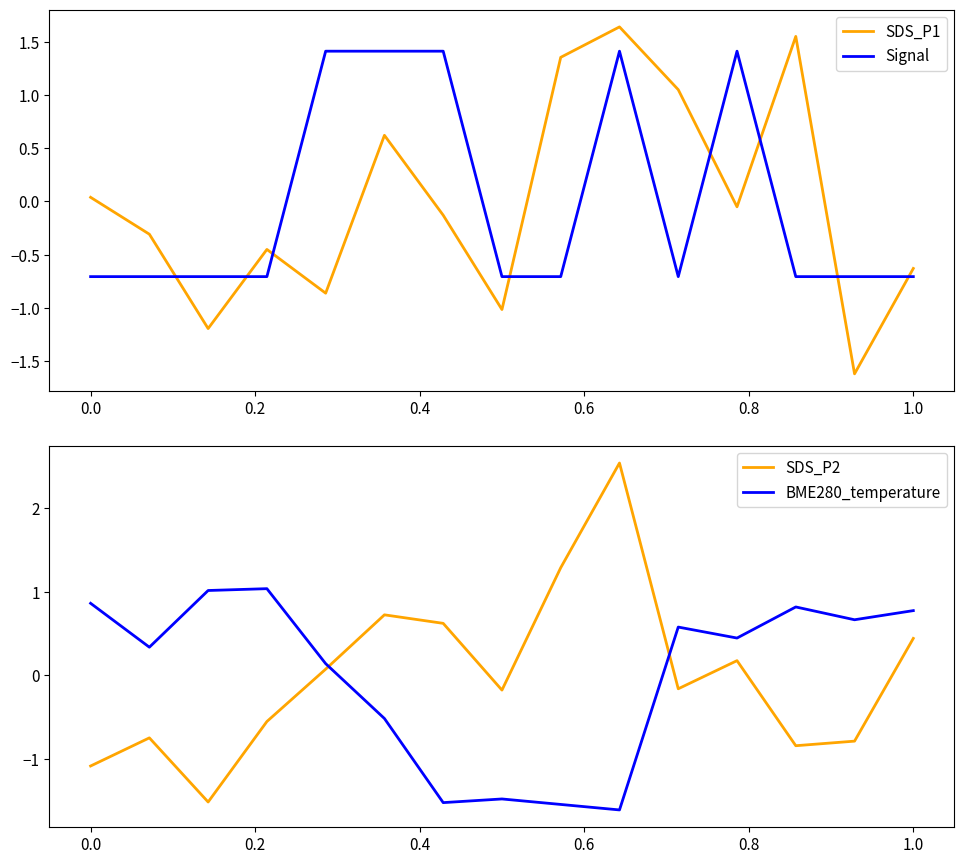

What is the difference between the maximum and minimum values in the SDS_P2 series?

4.1